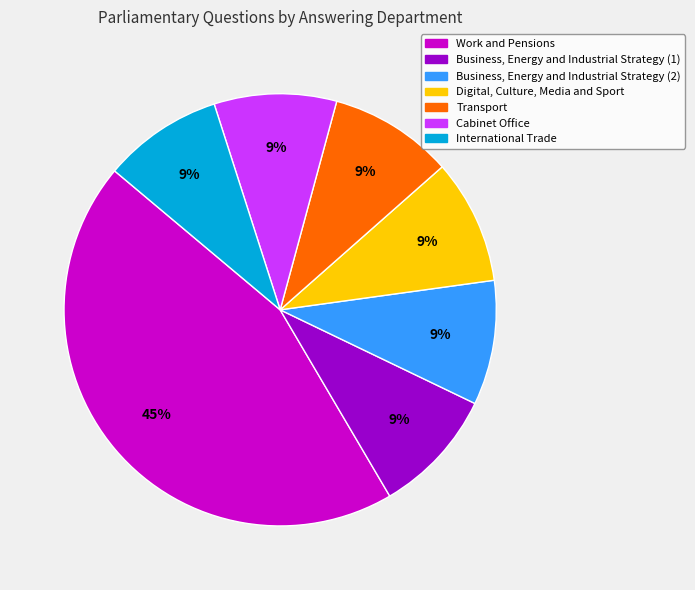

How many segments does this pie chart have?

7